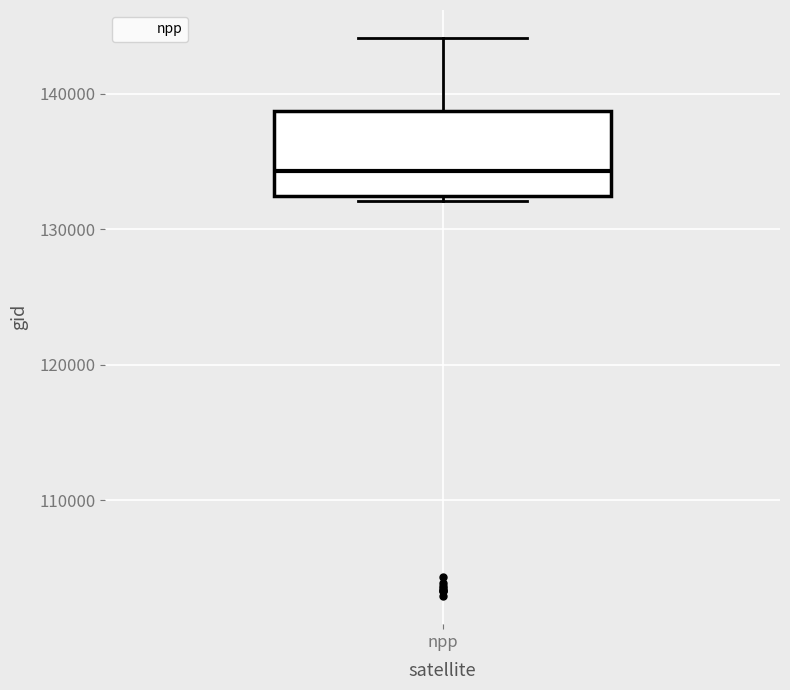

Read this box plot against the y-axis: the position of the median line, the range covered by the box, and the ends of both whiskers. The values are not printed on the chart, so give them approximately, as read against the axis.

median 134000, box 132000 to 139000, whiskers 132000 (just below the box's lower edge) to 144000